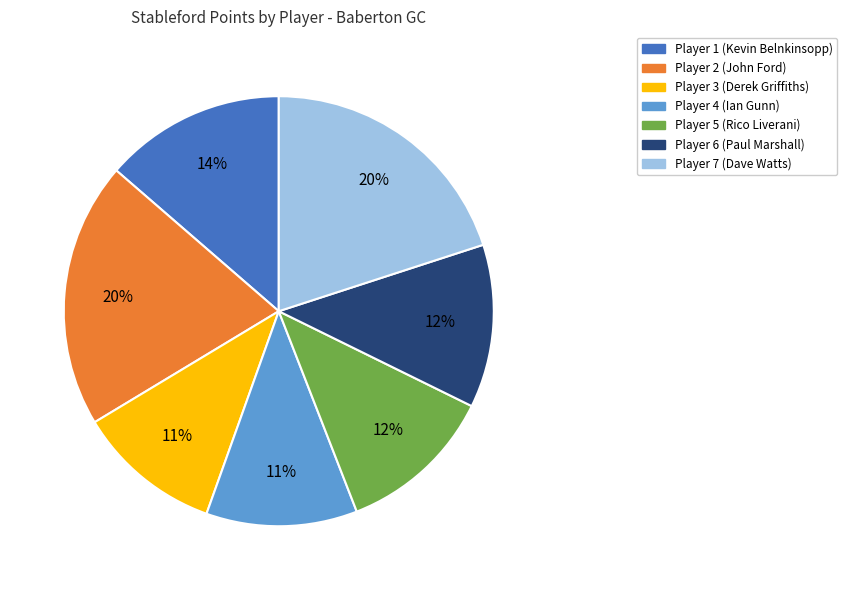

Do Player 6 (Paul Marshall) and Player 7 (Dave Watts) together represent more than half of the pie?

No